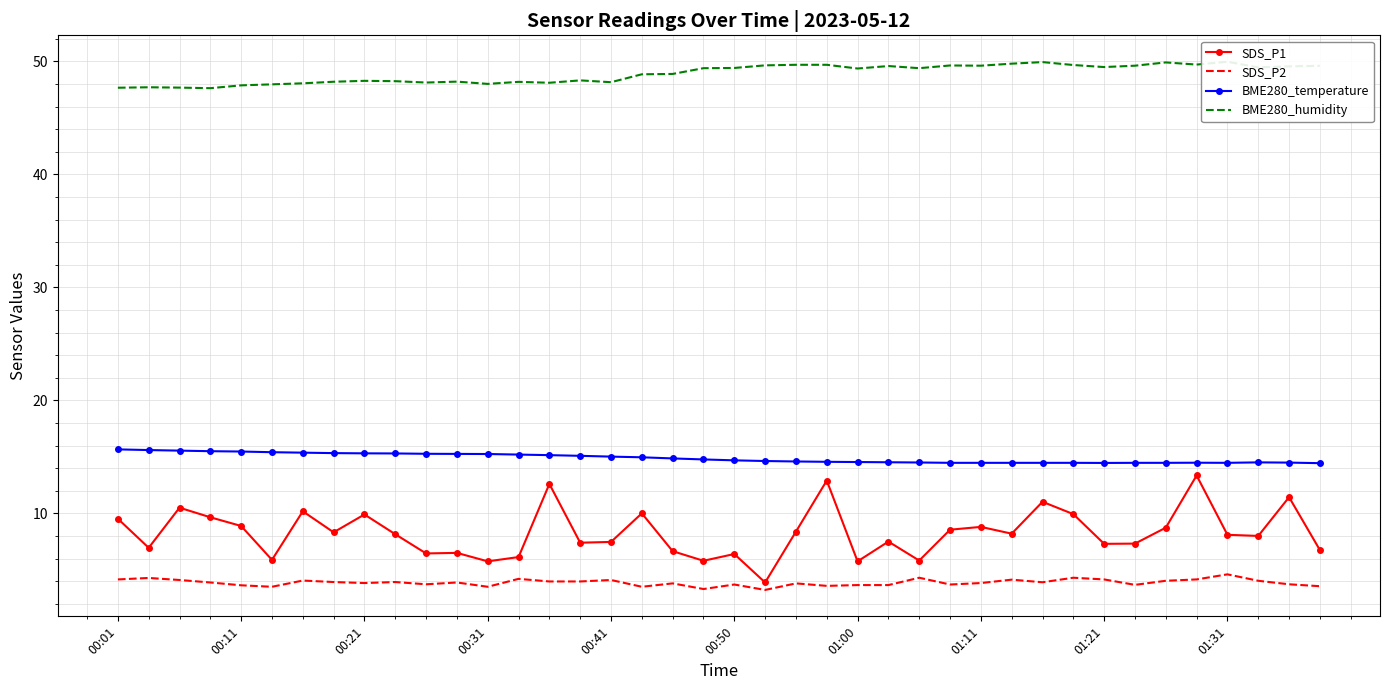

True or false: SDS_P2 and BME280_temperature intersect in this chart.

False